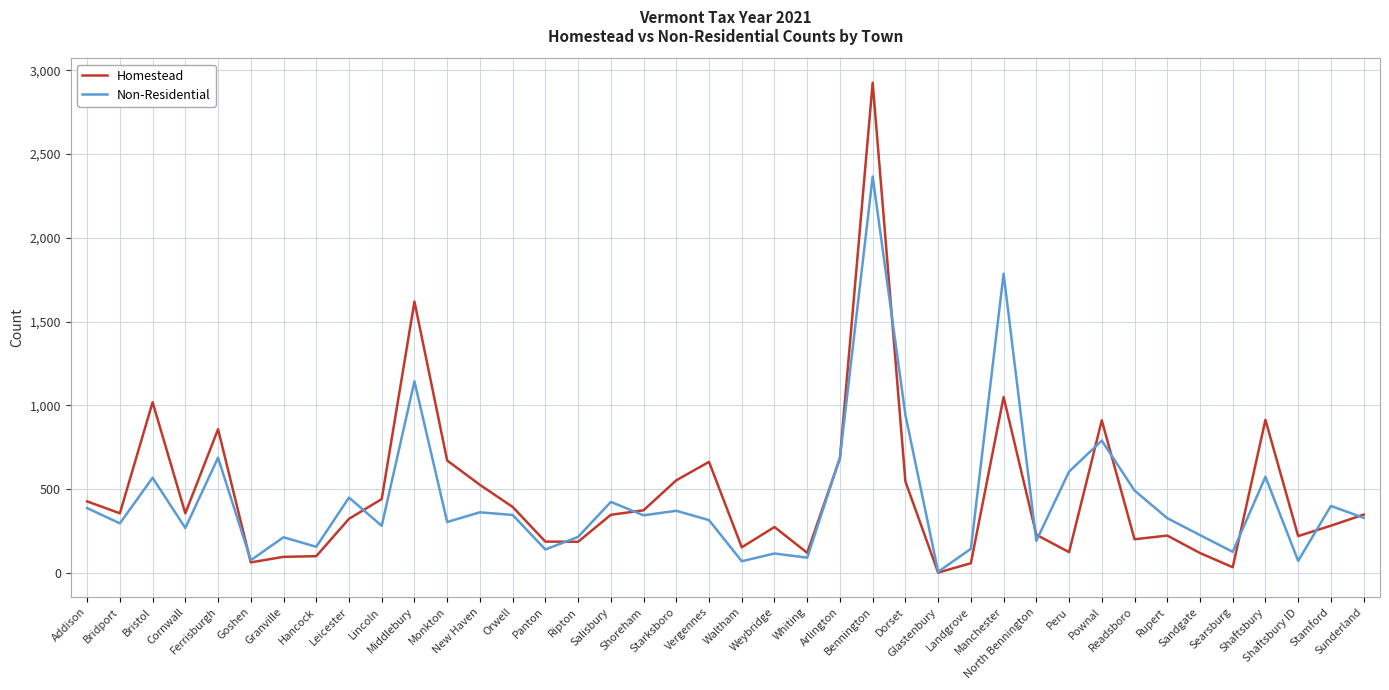

Count the number of data series in this chart.

2